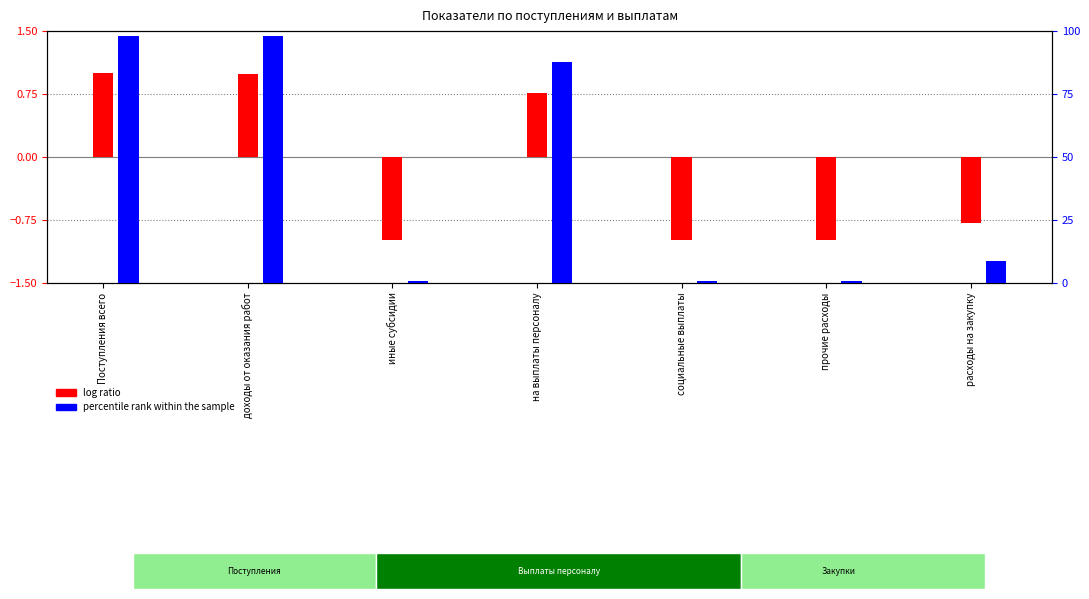

What is the lowest value of the percentile rank within the sample series?

0.6